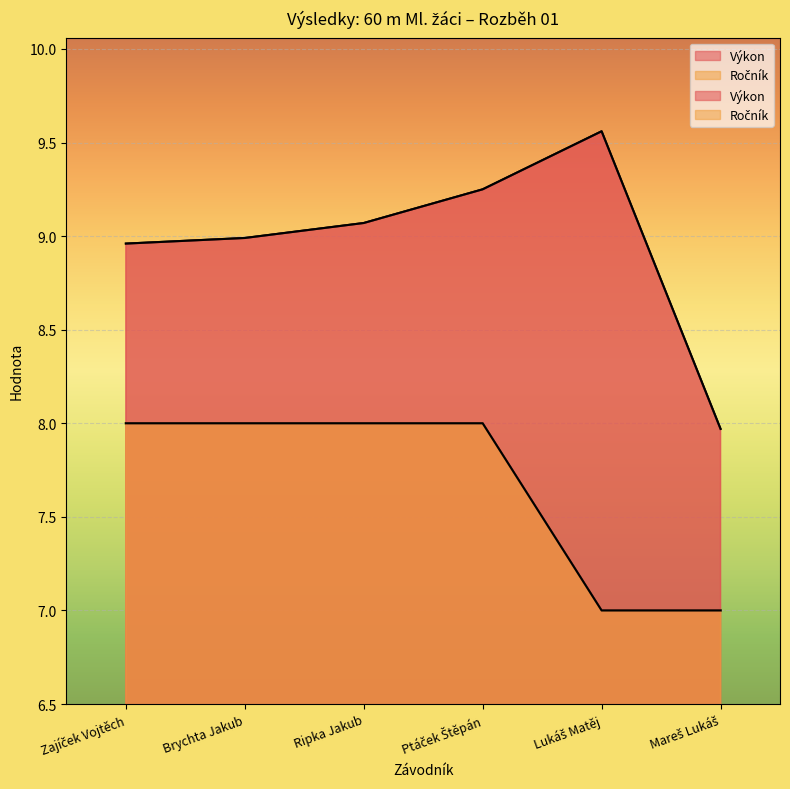

What is the lowest value of the Výkon series?

8.0